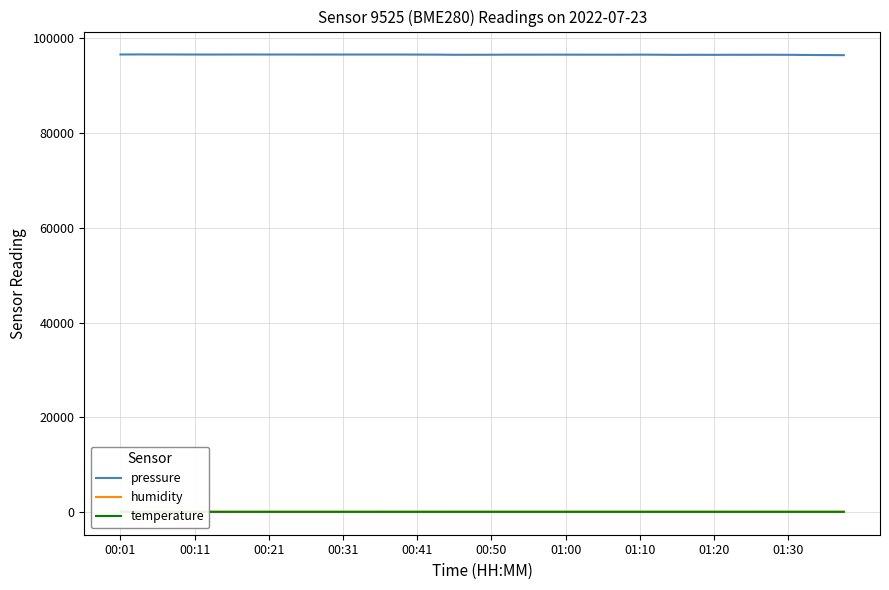

What is the sum of all pressure values?

3863205.4